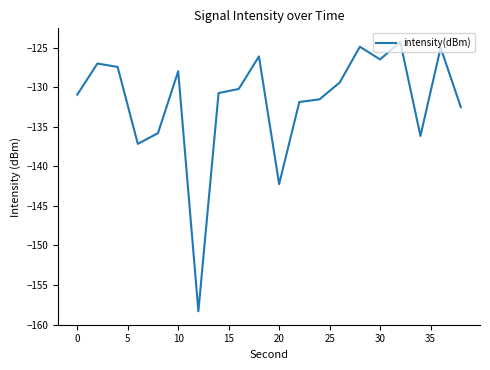

What is the minimum value shown in the chart?

-158.3